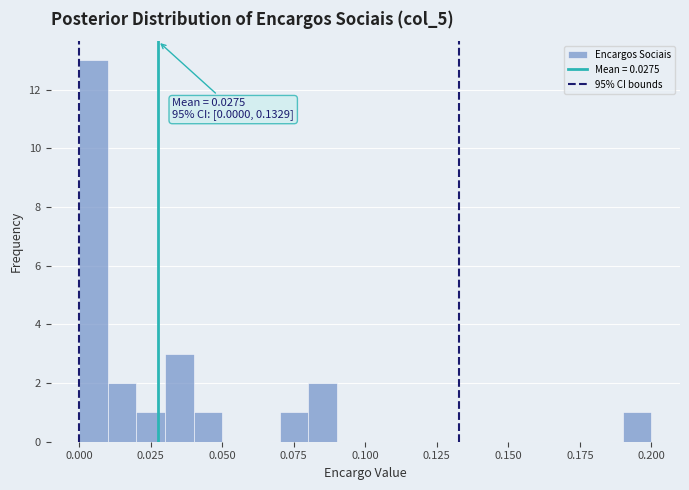

Around what value on the x-axis is the tallest bar? Give the approximate position of its centre, as read against the axis.

0.005